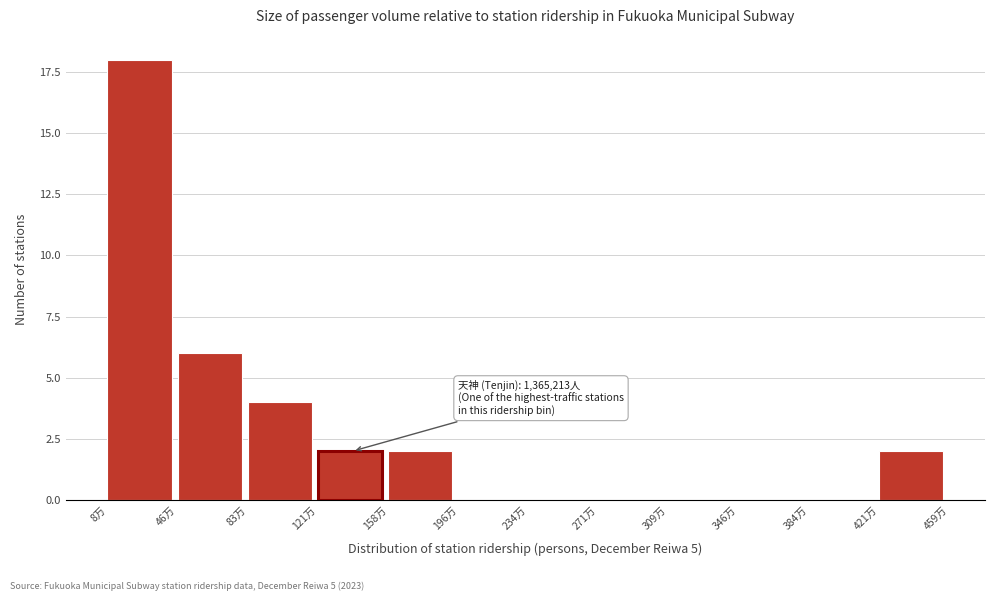

Reading left to right, extract all data points from this chart.

8万=18	46万=6	83万=4	121万=2	158万=2	196万=0	234万=0	271万=0	309万=0	346万=0	384万=0	421万=2